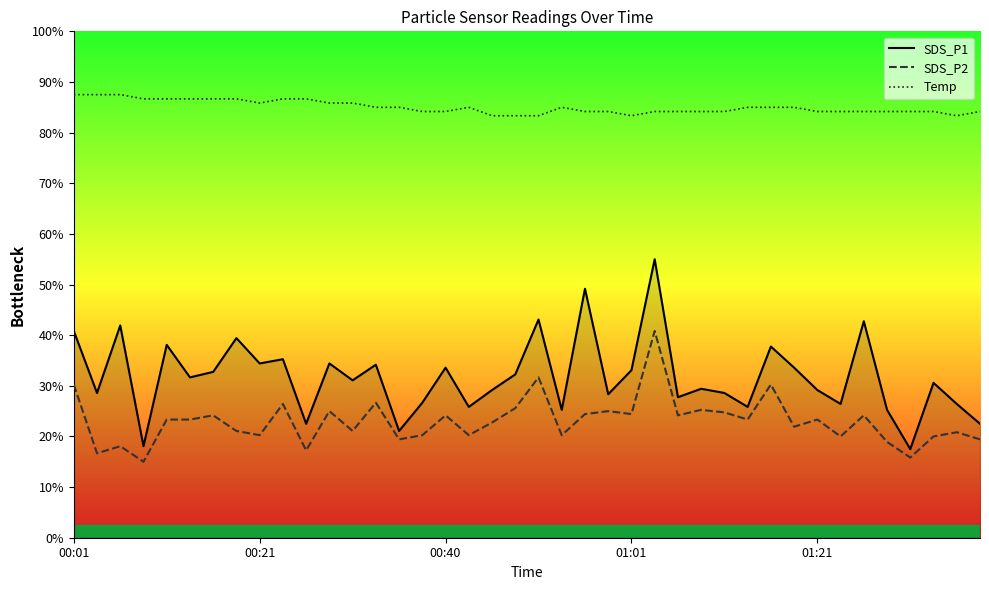

The value of SDS_P2 at 19 is 4.8. True or false?

False